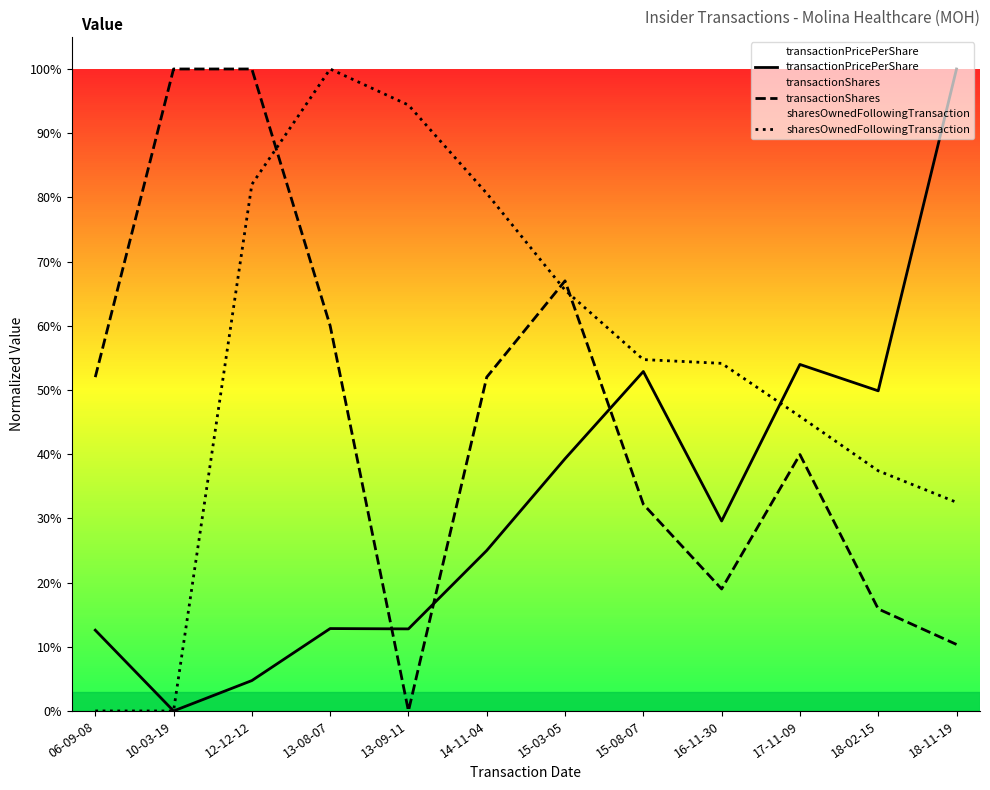

How many data points does each series have?

12